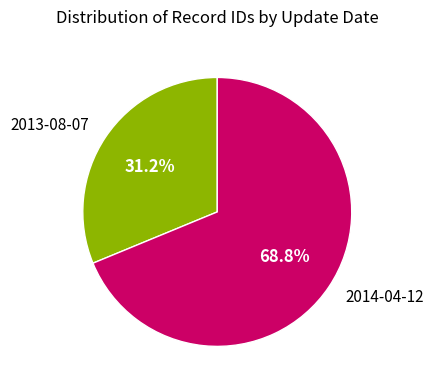

Does any single category account for the majority?

Yes